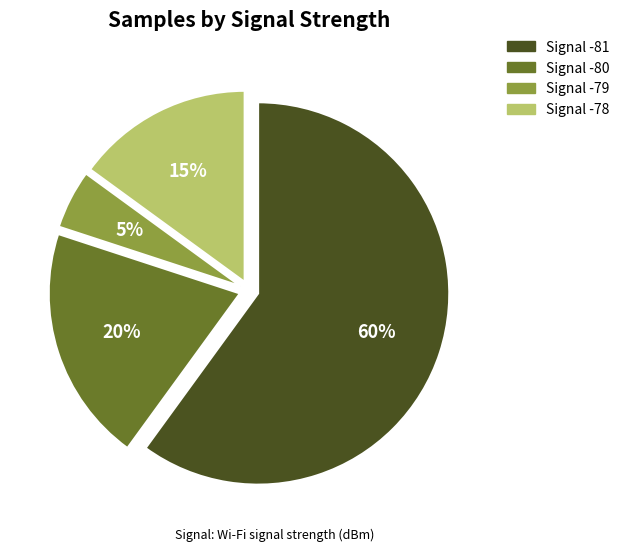

To the nearest percent, what is the difference between the largest and smallest slice percentages?

55%